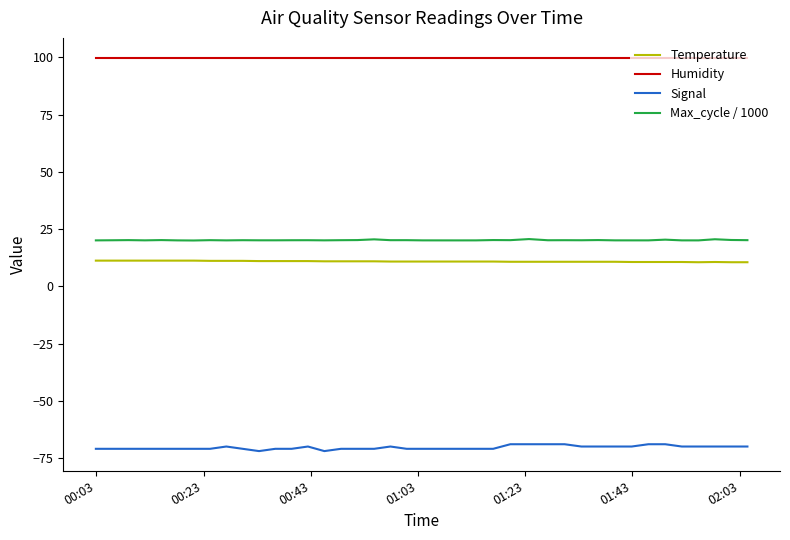

True or false: Temperature and Max_cycle / 1000 intersect in this chart.

False